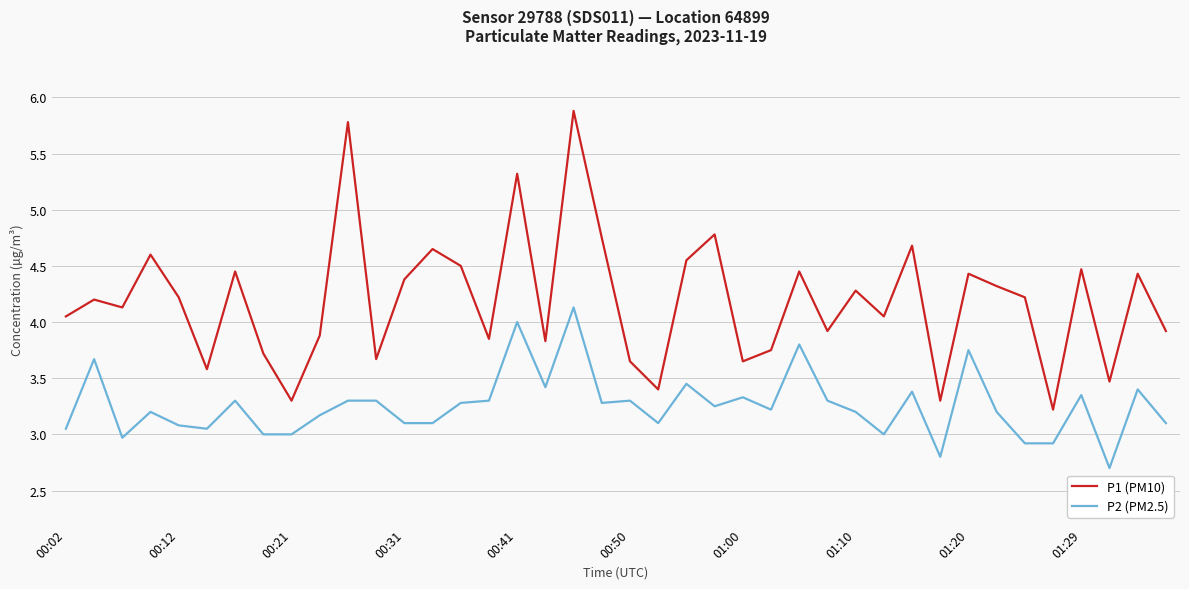

True or false: P2 (PM2.5) and P1 (PM10) cross at least once.

False